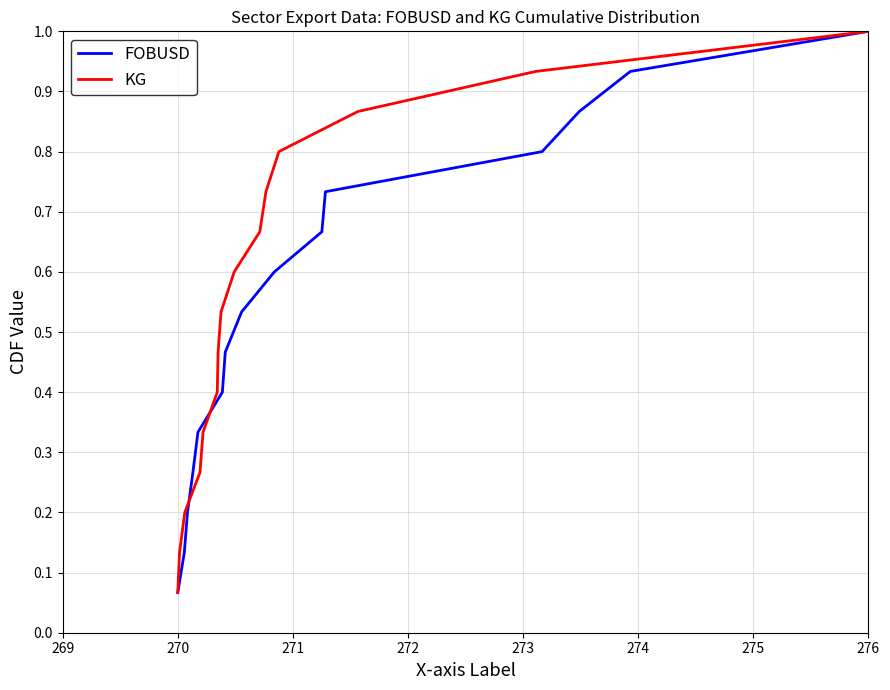

Which series has the largest range (max minus min)?

FOBUSD